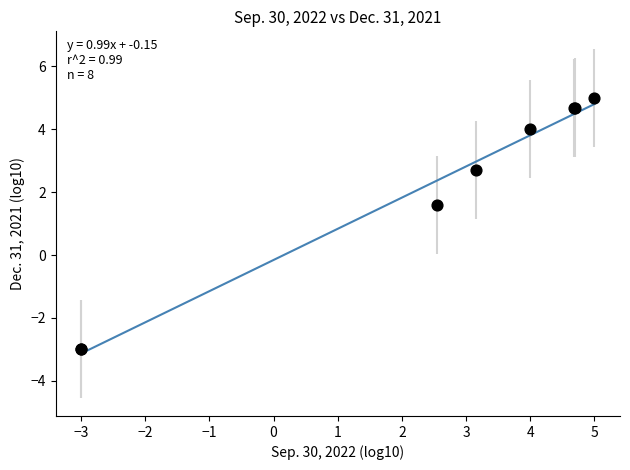

What Y value in the scatter plot is closest to 1?

1.6